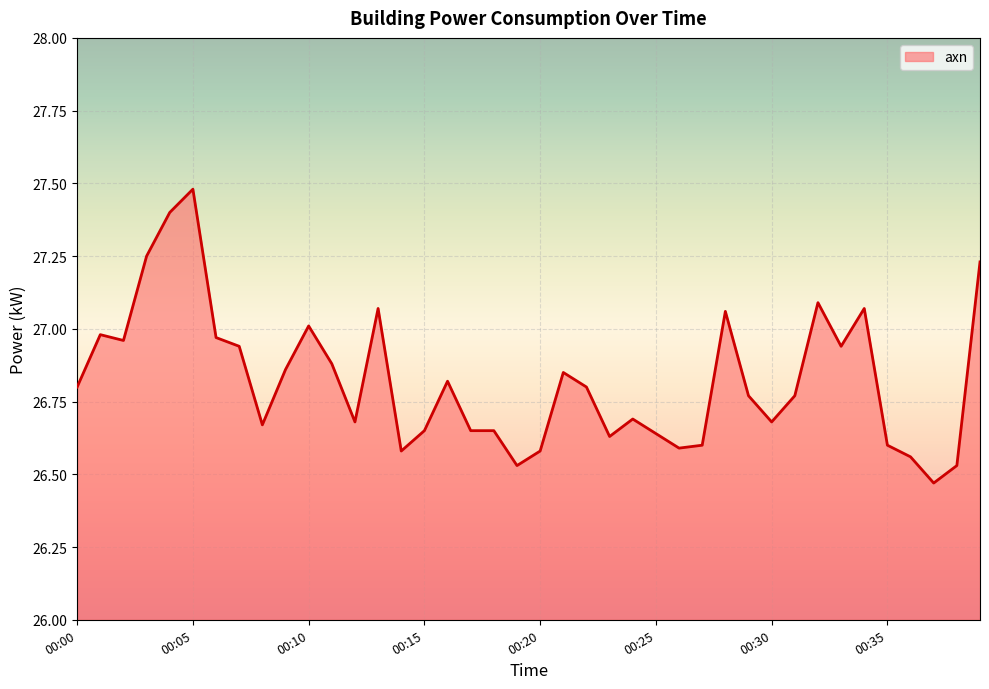

What is the difference between the maximum and minimum values?

1.0